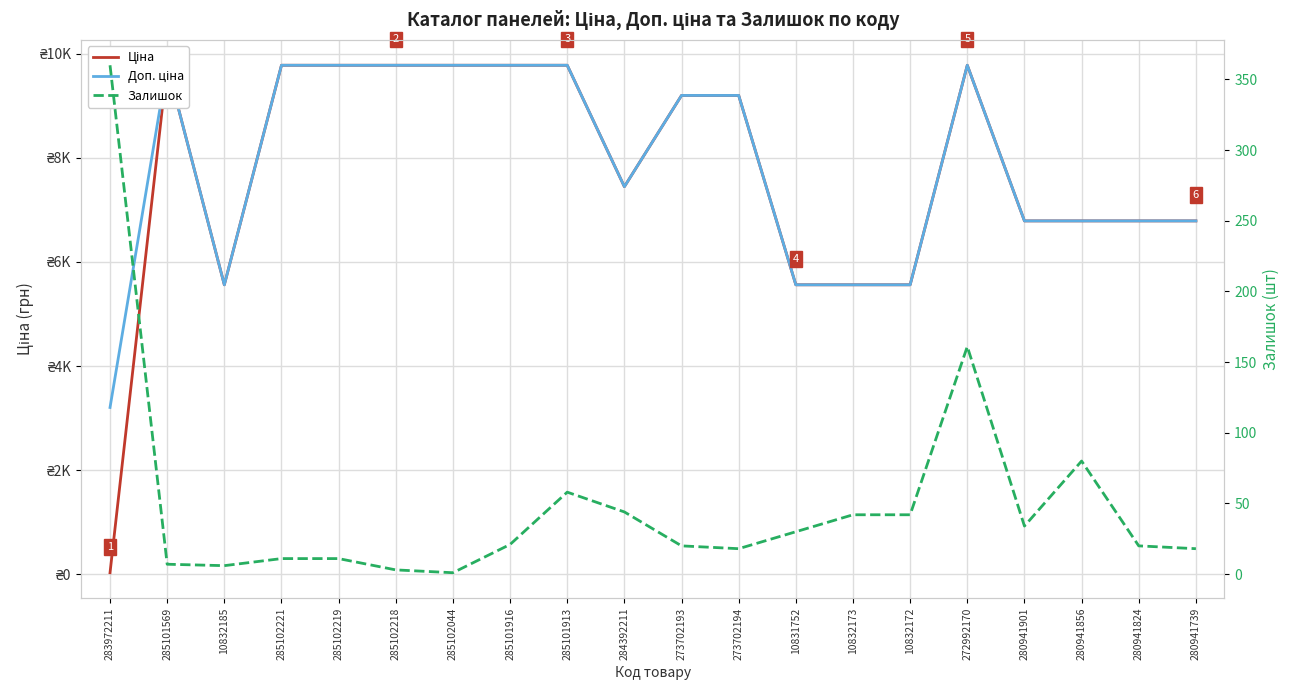

Which series has the largest range (max minus min)?

Ціна